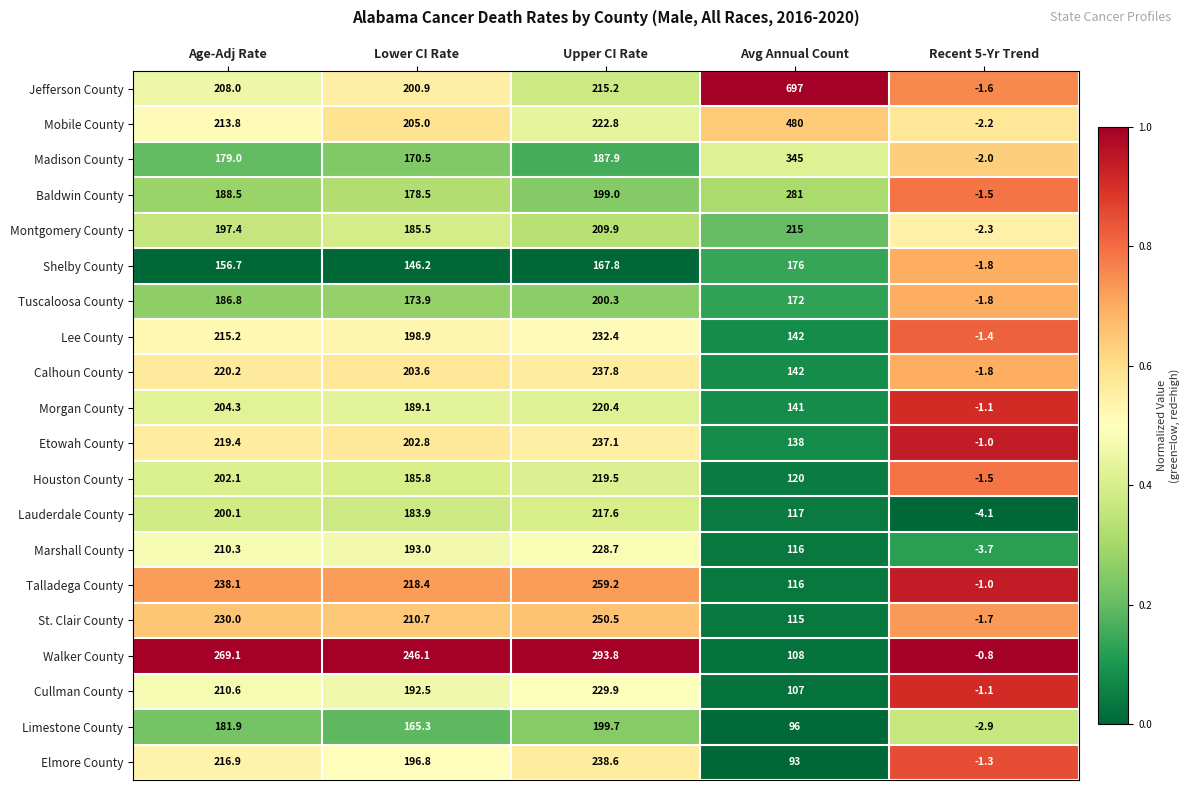

Which series has the largest range (max minus min)?

Jefferson County